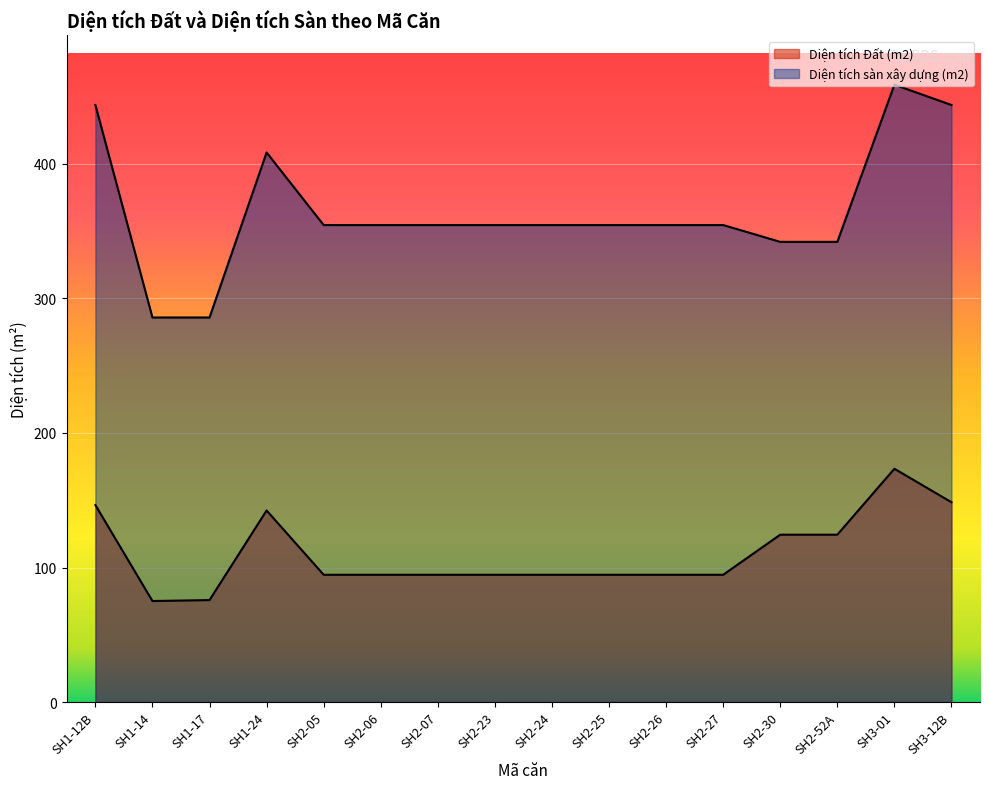

What is the greatest value displayed?

458.8